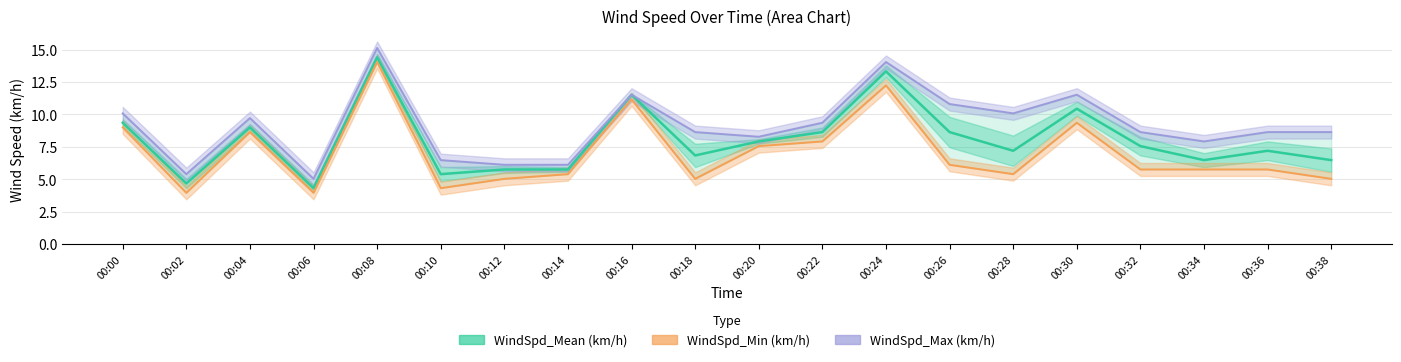

What is the value of the WindSpd_Min (km/h) point at the 18th from the left?

5.8